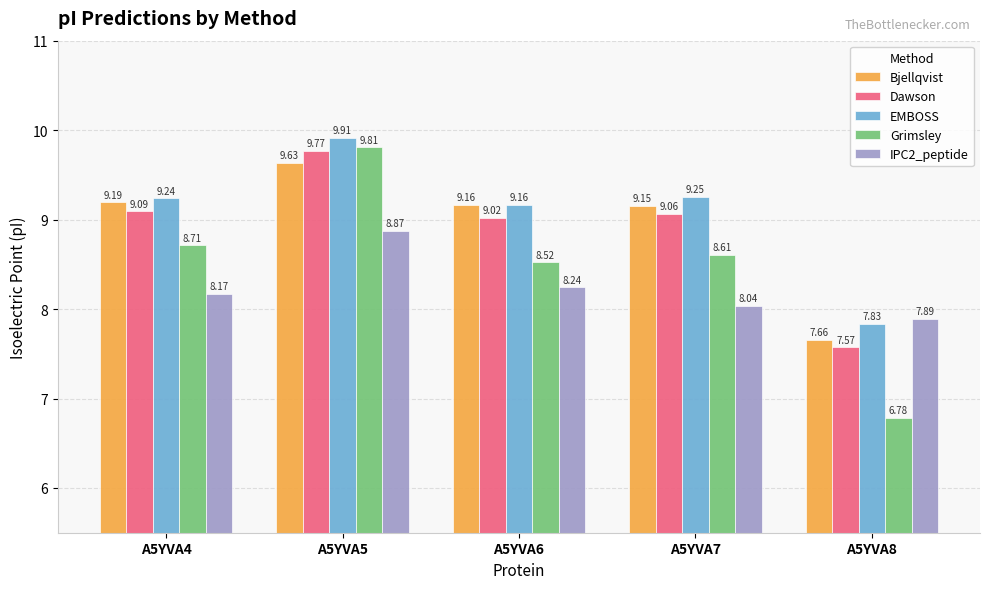

List the labels in order of Dawson value, smallest first.

A5YVA8, A5YVA6, A5YVA7, A5YVA4, A5YVA5